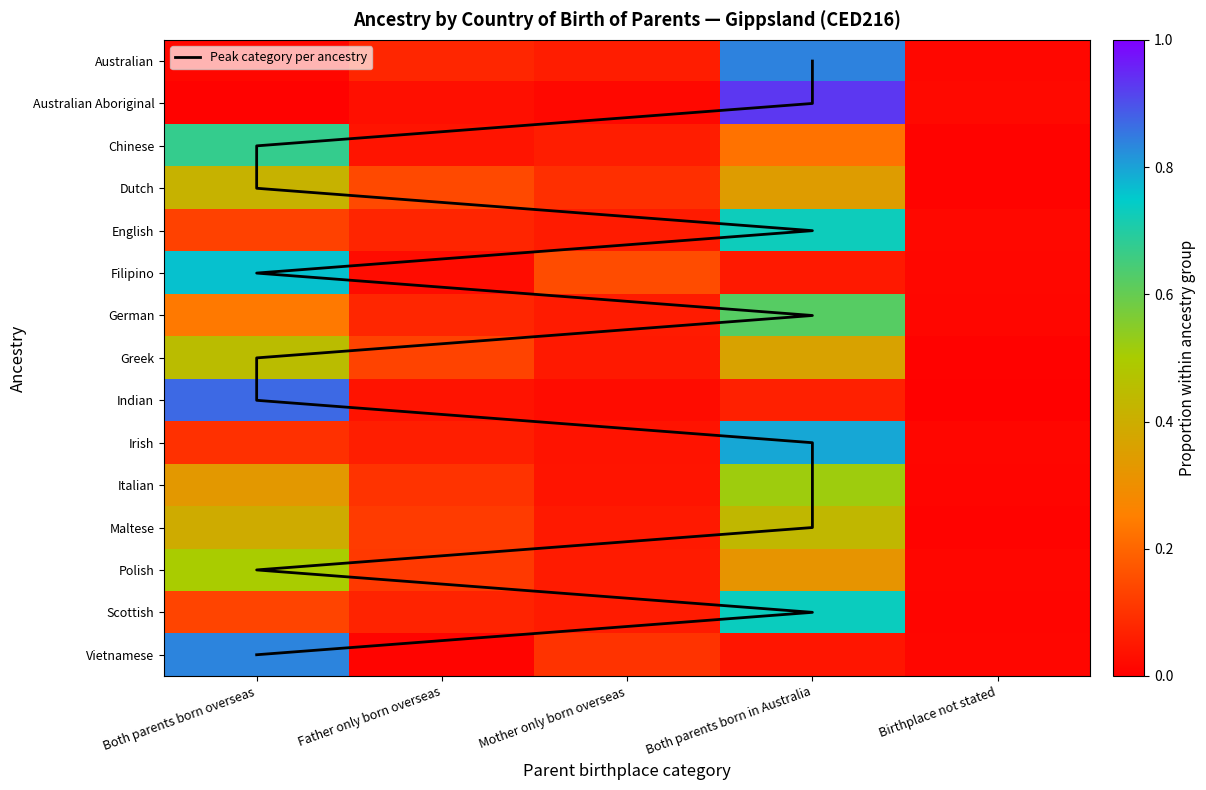

At how many categories does at least one series exceed 0?

5